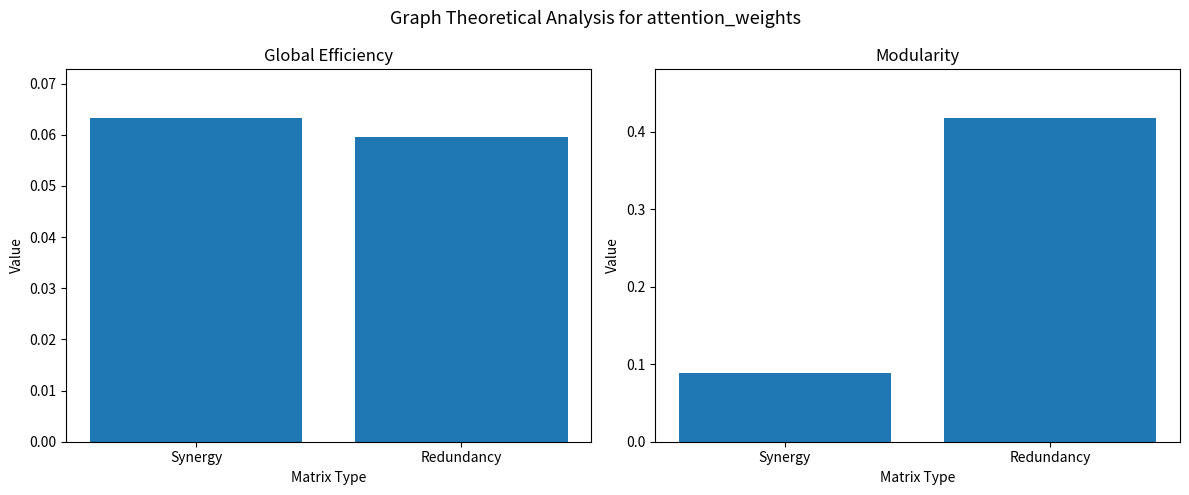

Which category has the lowest value in the Modularity series?

Synergy